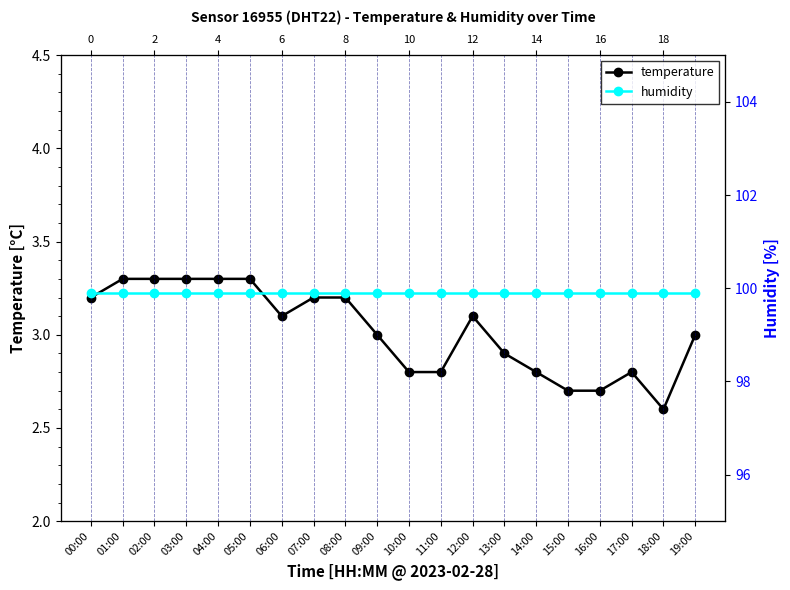

Rank the categories by humidity value from highest to lowest.

00:00, 01:00, 02:00, 03:00, 04:00, 05:00, 06:00, 07:00, 08:00, 09:00, 10:00, 11:00, 12:00, 13:00, 14:00, 15:00, 16:00, 17:00, 18:00, 19:00